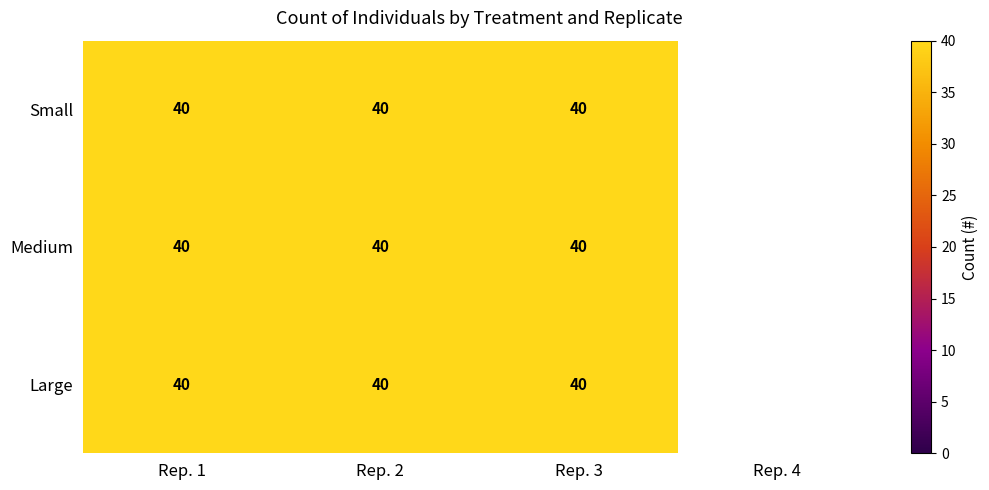

What is the total value across all series at Rep. 2?

120